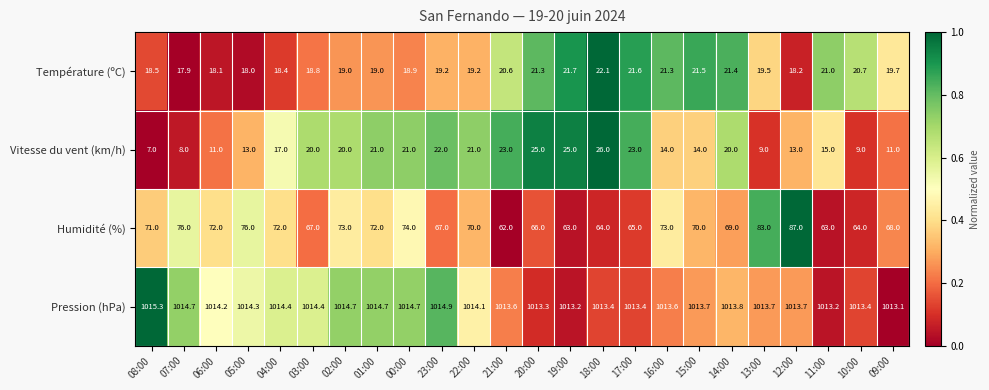

What is the sum of all Température (ºC) values?

475.6